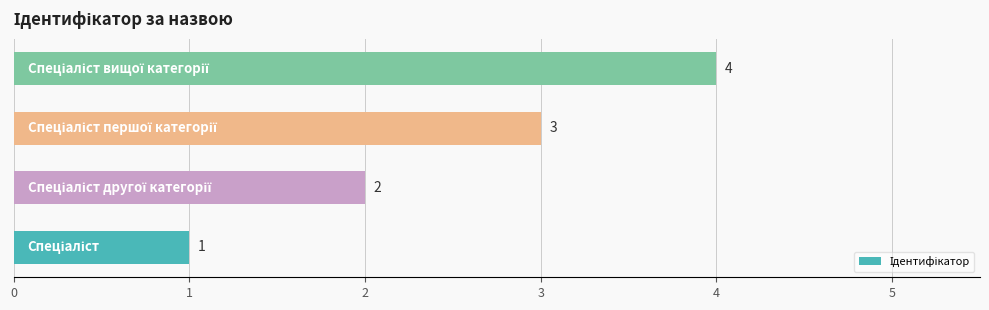

How many values are between 2 and 4?

3